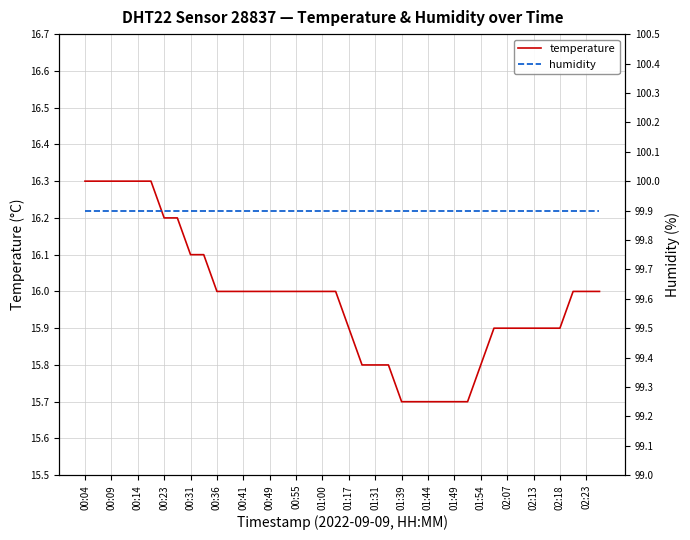

The temperature series shows 26.8 at 02:07. True or false?

False